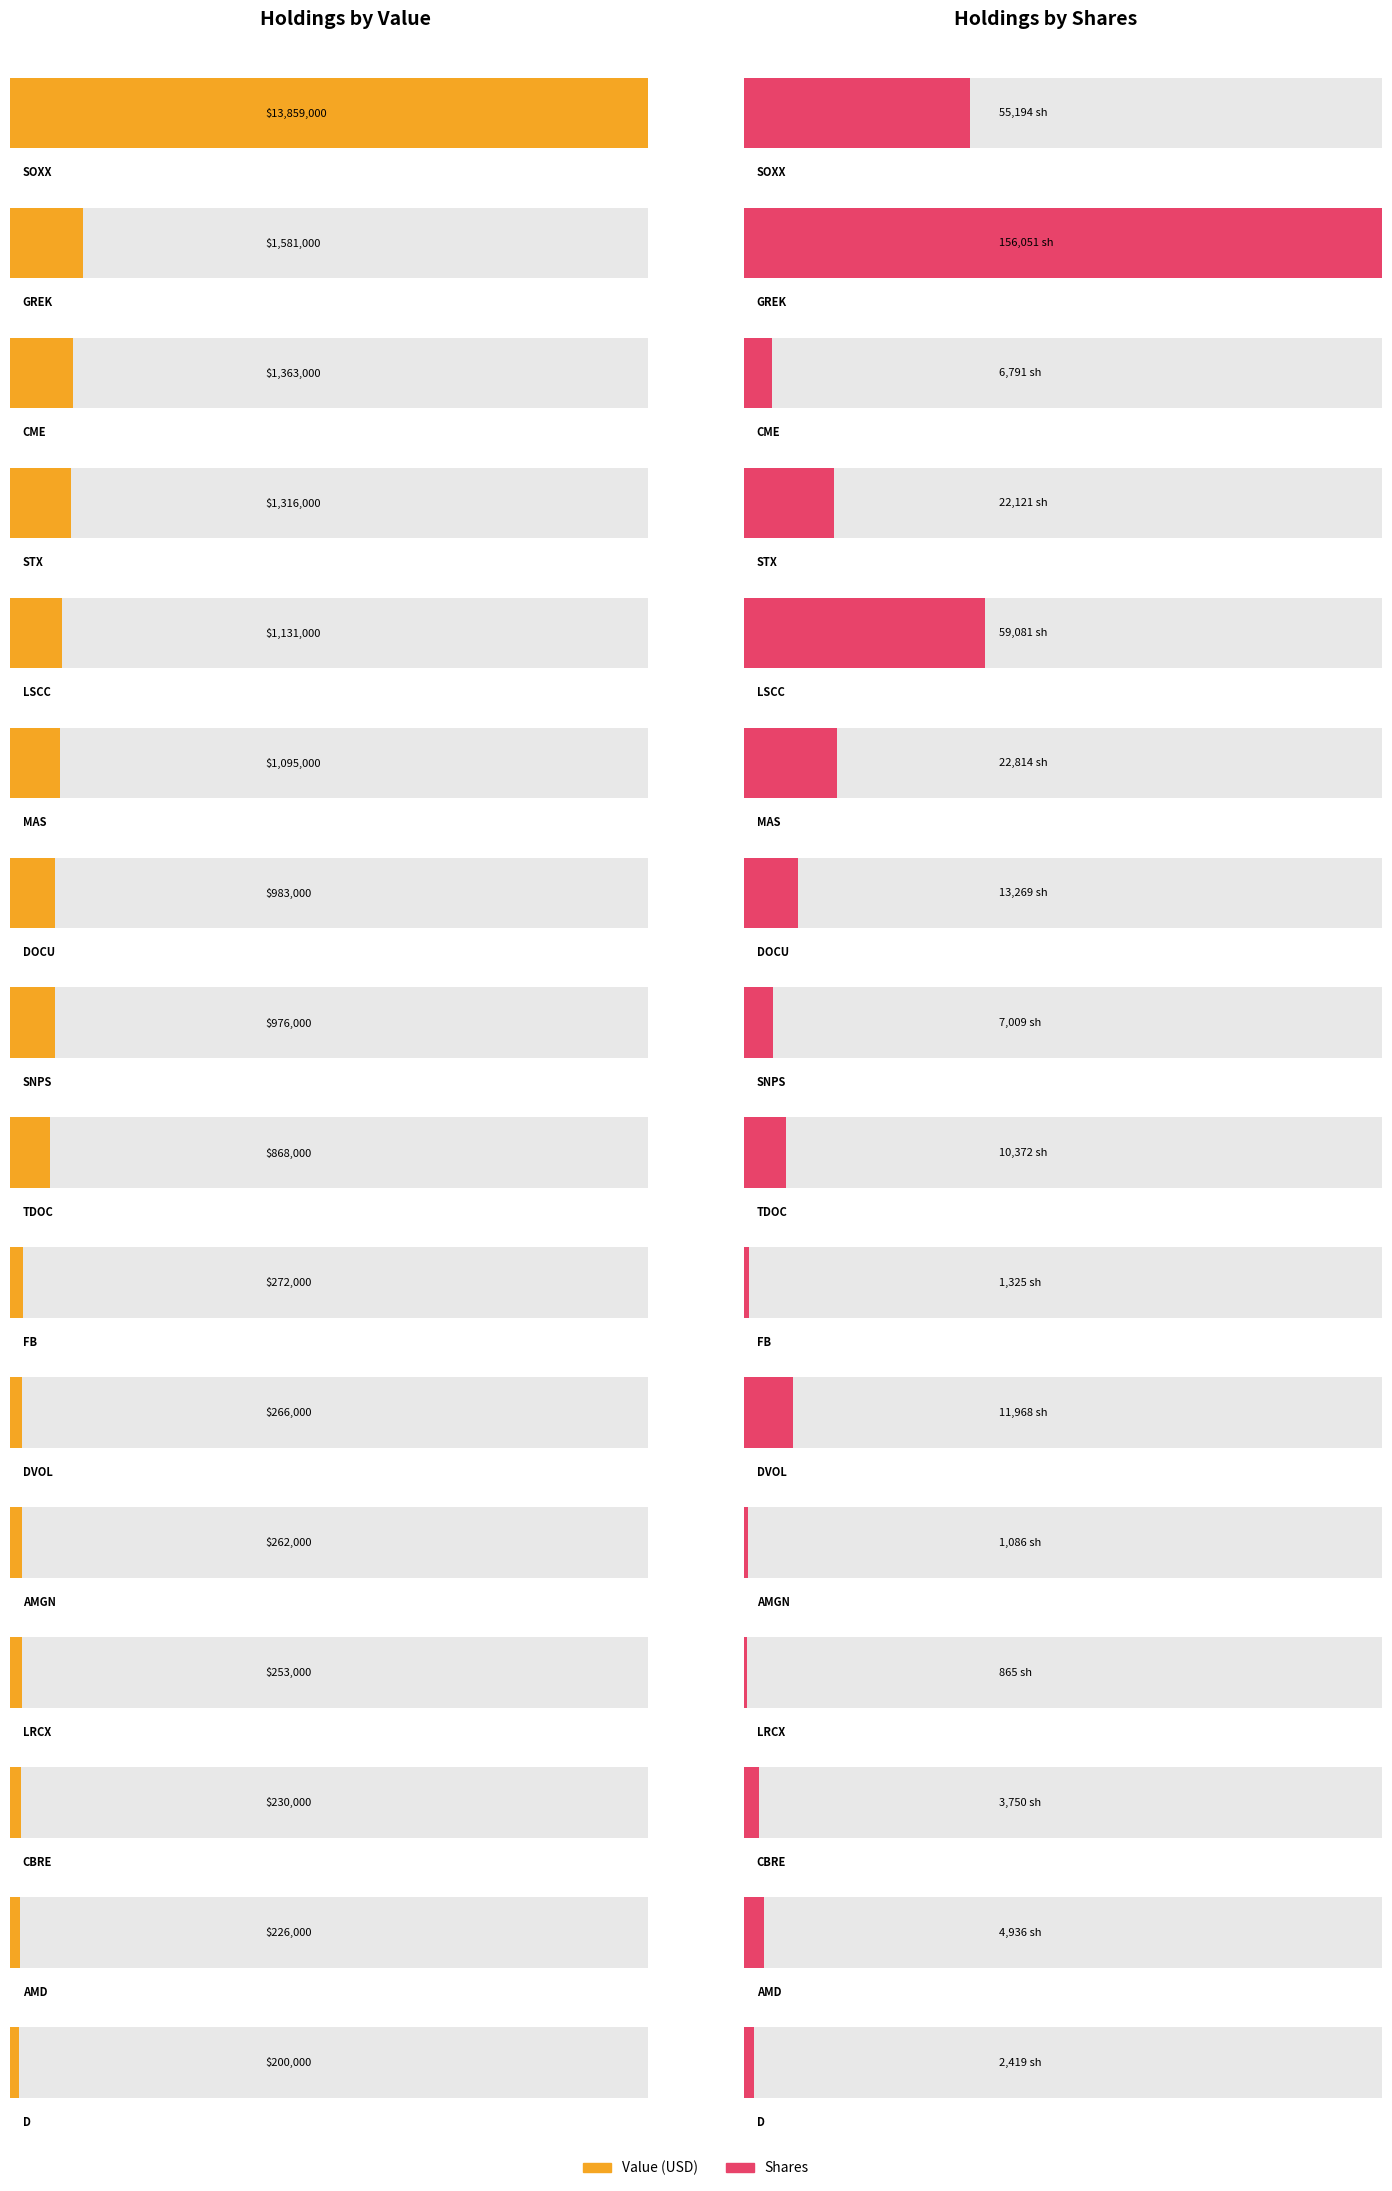

What position from the left is TDOC?

9